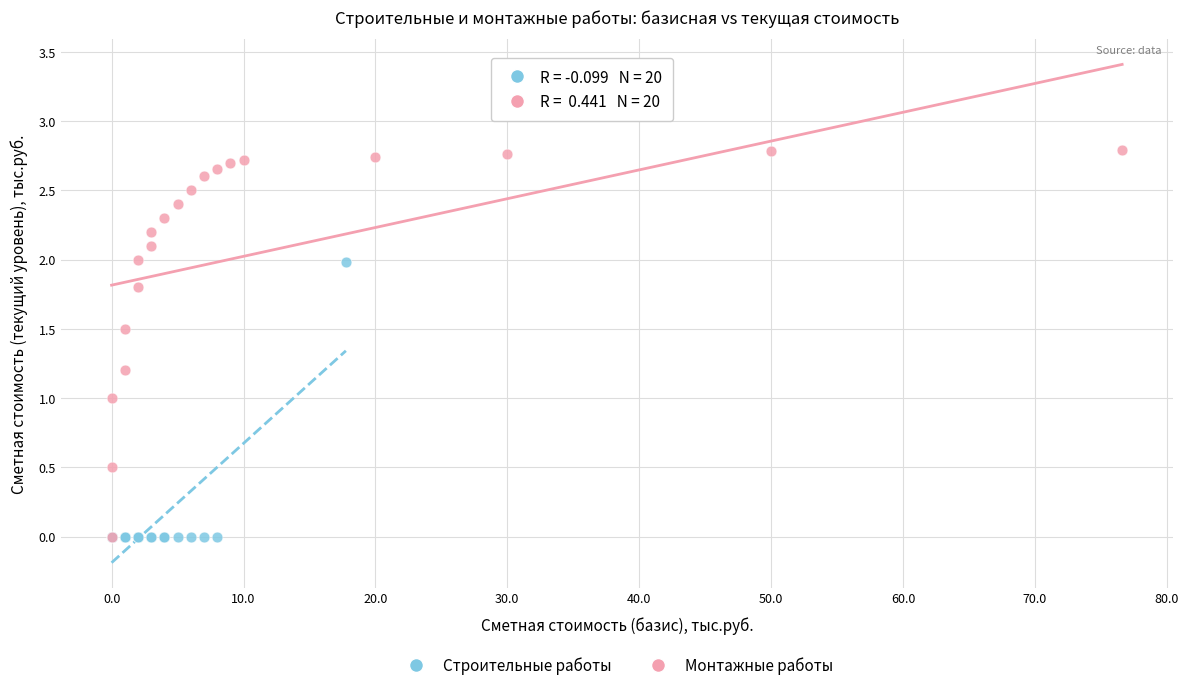

What are all the series names shown in the legend?

Строительные работы, Монтажные работы